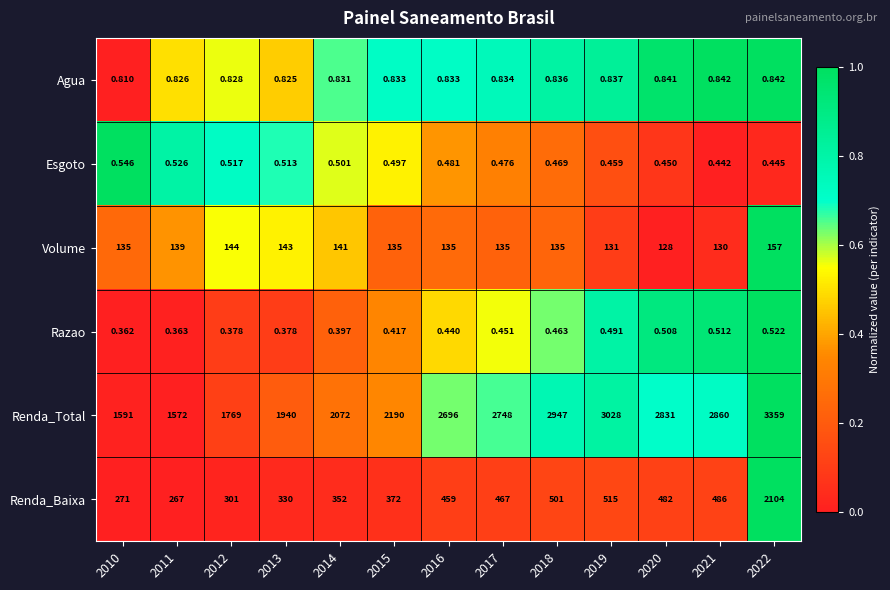

Which series changed the most between 2012 and 2017?

Renda_Total